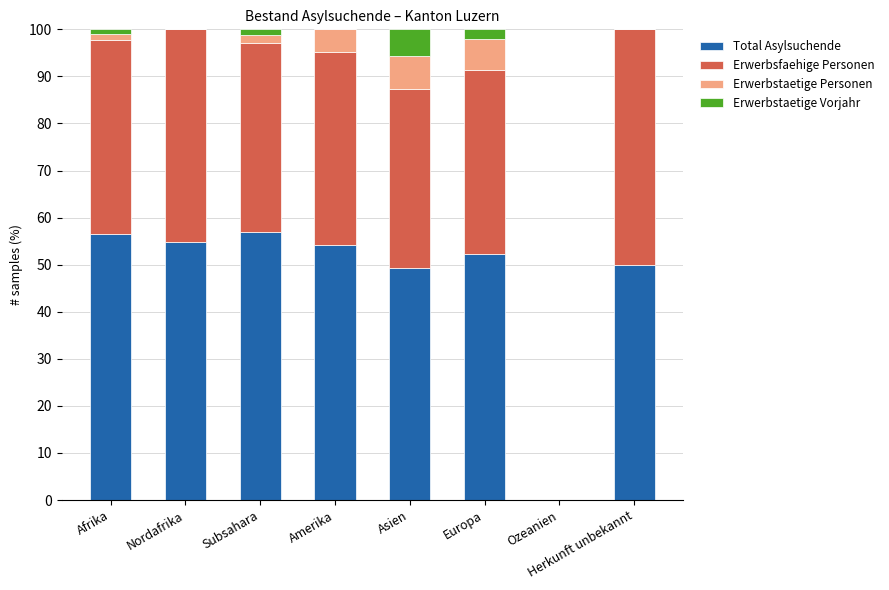

How many distinct data groups are displayed?

4